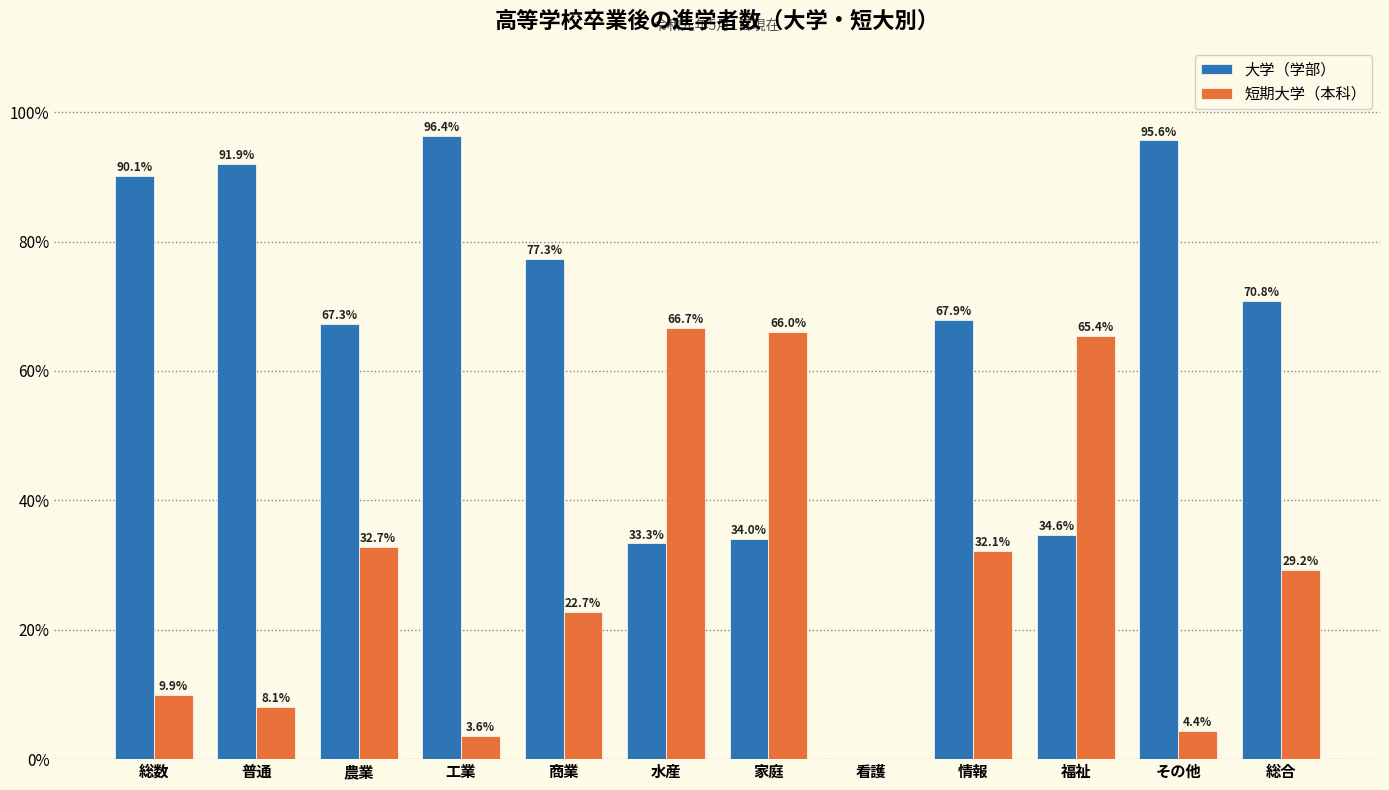

Reading right to left, transcribe all the data shown in this chart.

大学（学部）: 総合=70.8	その他=95.6	福祉=34.6	情報=67.9	看護=0.0	家庭=34.0	水産=33.3	商業=77.3	工業=96.4	農業=67.3	普通=91.9	総数=90.1
短期大学（本科）: 総合=29.2	その他=4.4	福祉=65.4	情報=32.1	看護=0.0	家庭=66.0	水産=66.7	商業=22.7	工業=3.6	農業=32.7	普通=8.1	総数=9.9